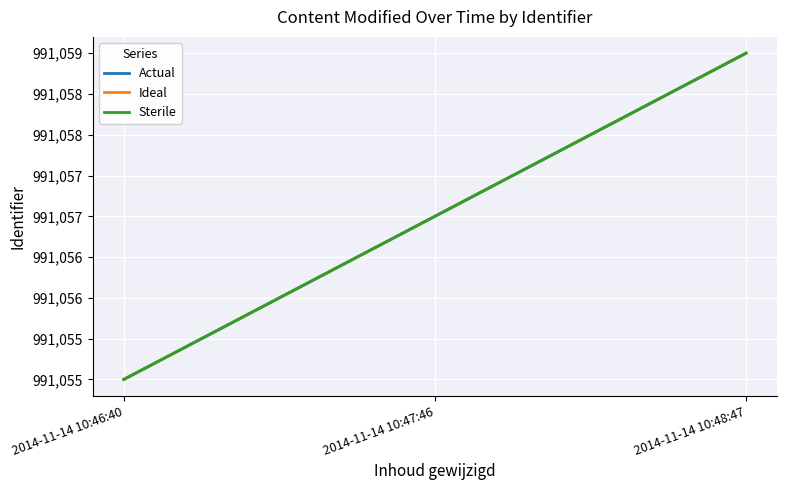

Does the chart have visible grid lines?

Yes